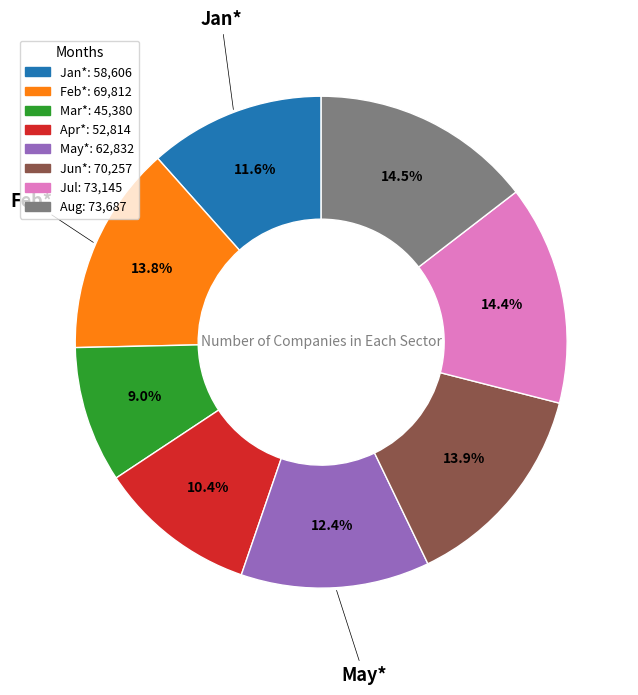

Which category has the smallest portion of the pie?

Mar*